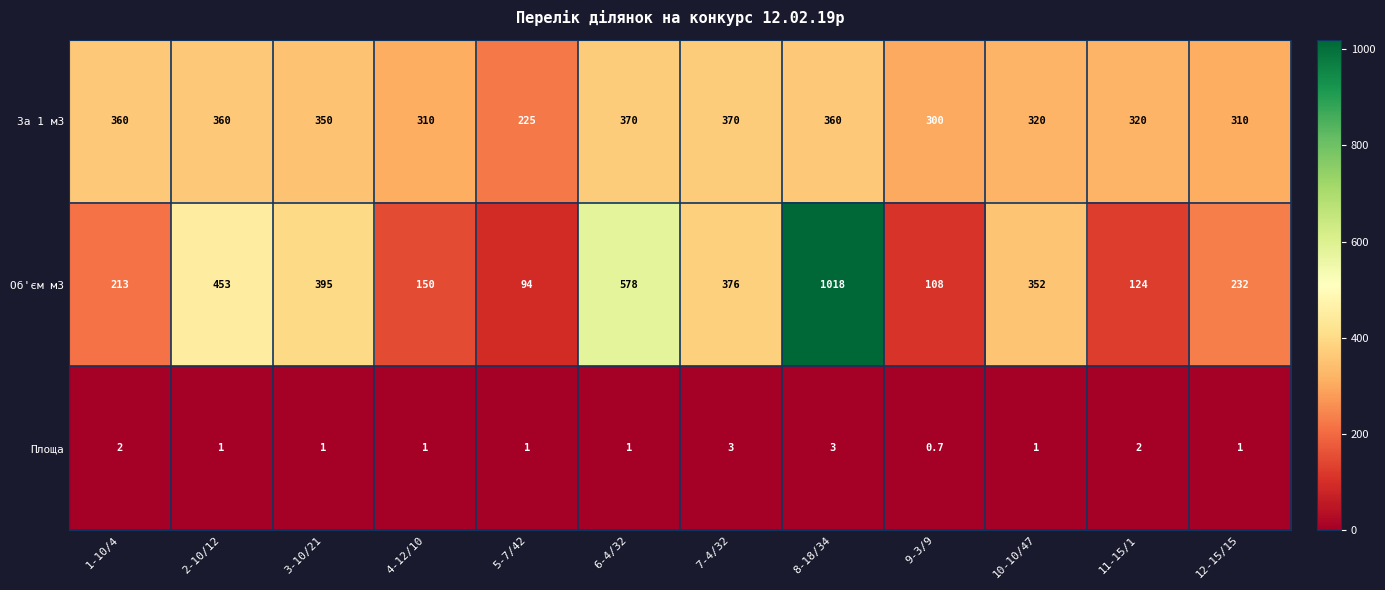

What is the spread (max minus min) of values at 7-4/32?

373.0